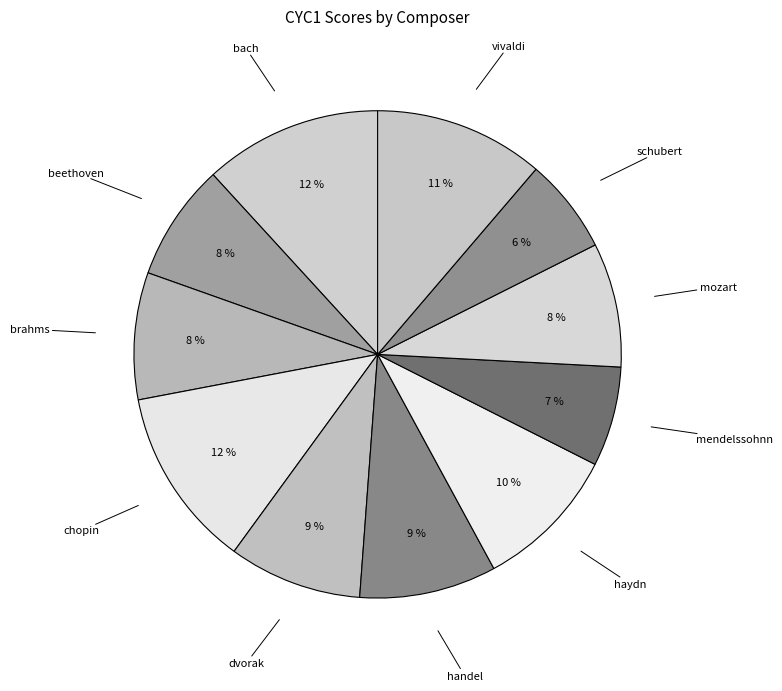

The bach slice represents 18% of the pie. True or false?

False